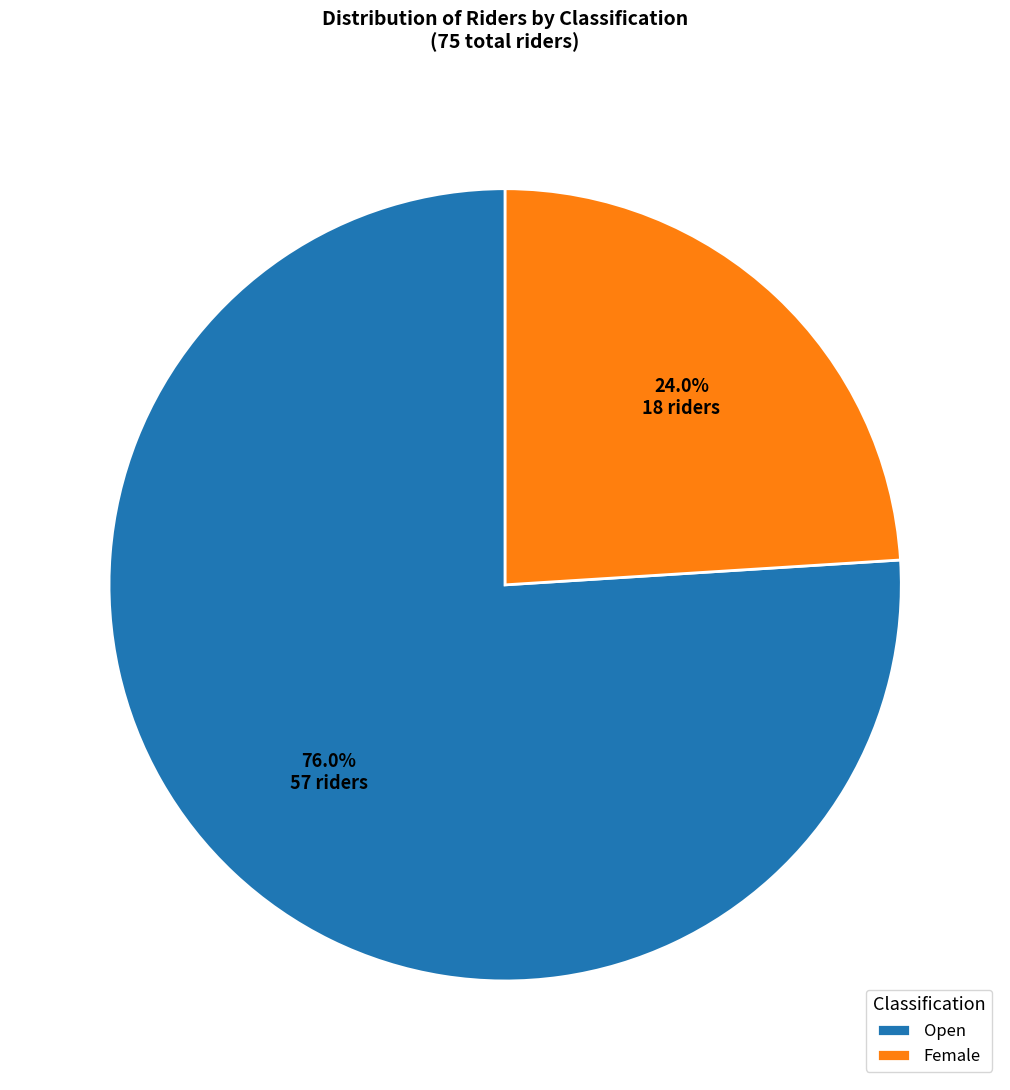

Approximately how many times larger is the value at Open compared to Female?

3.2